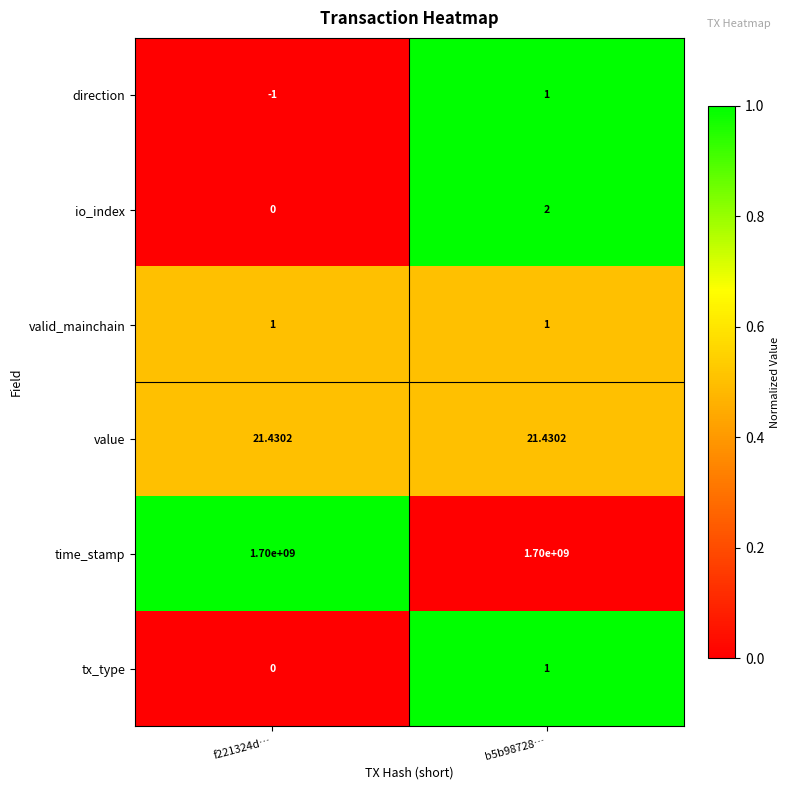

Which label corresponds to the smallest value in the chart?

f221324d…